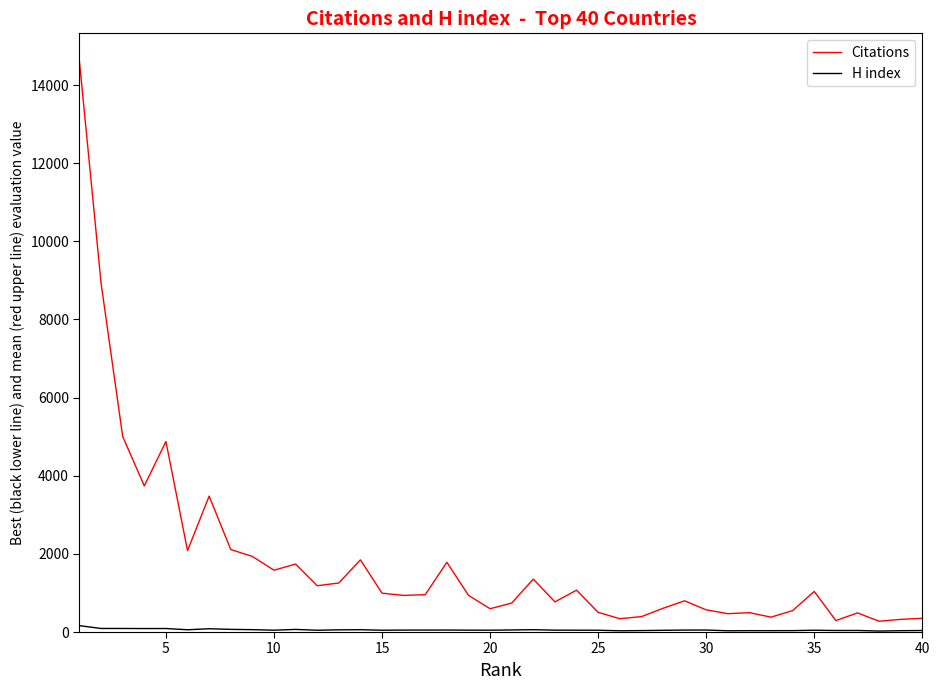

Which series has the widest spread of values?

Citations